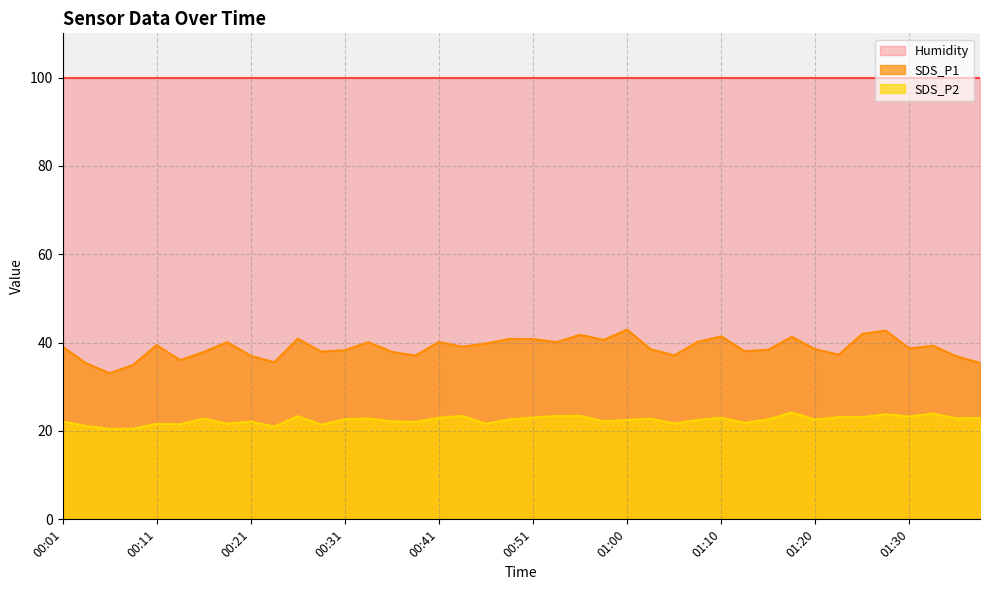

List the series in order of their overall mean, highest first.

Humidity, SDS_P1, SDS_P2